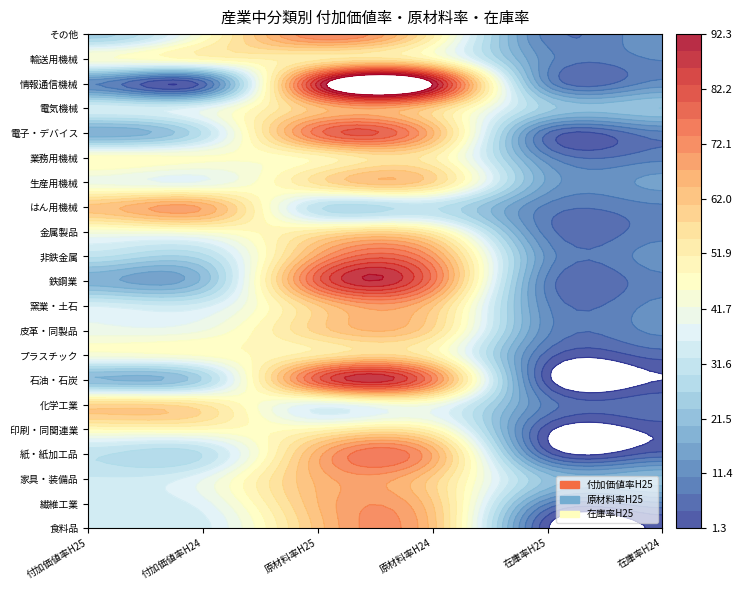

Between 1 and 5, which series saw the biggest shift?

はん用機械